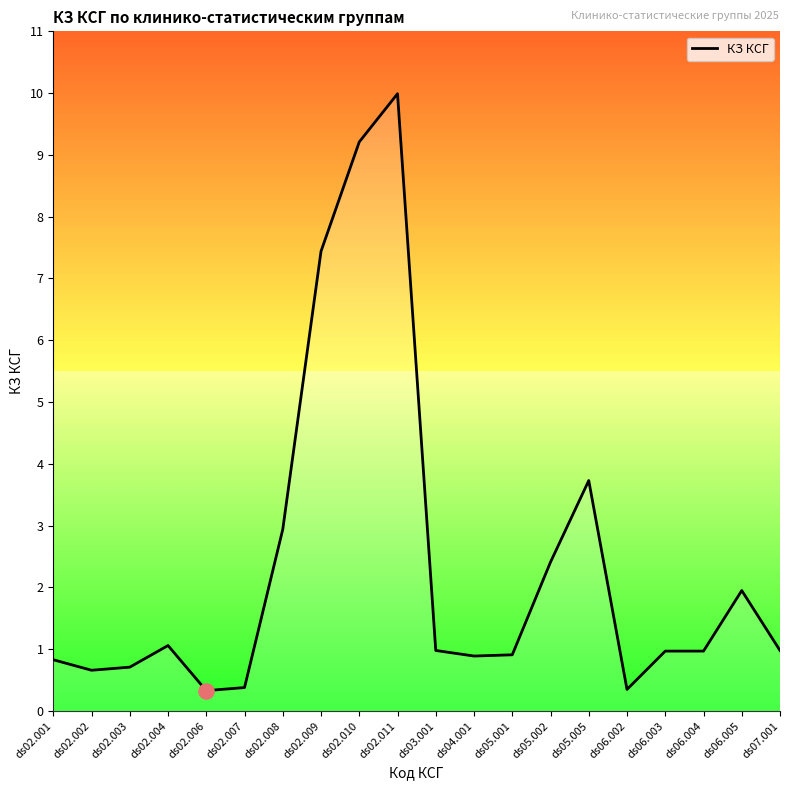

Between ds07.001 and ds02.010, which is larger?

ds02.010